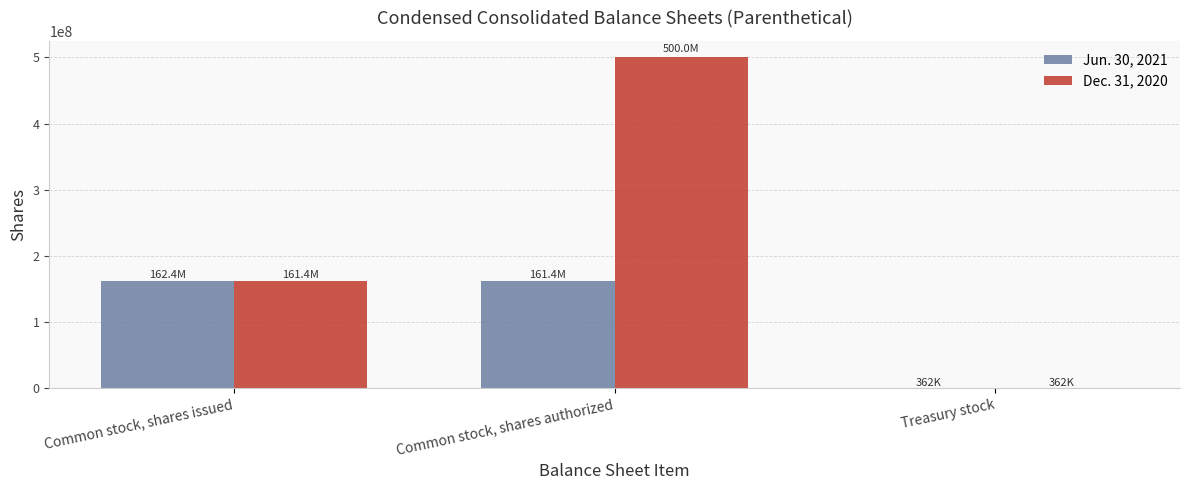

Which series has the largest total across all categories?

Dec. 31, 2020